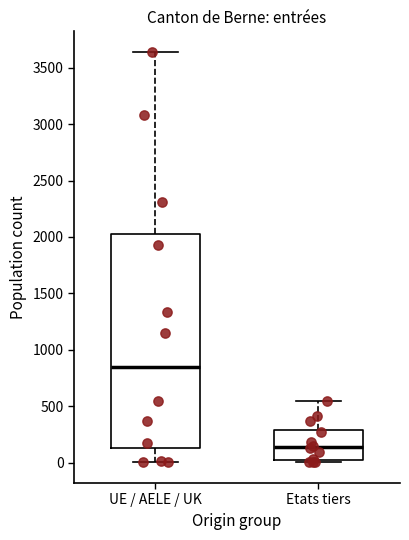

Comparing the boxes themselves (not the whiskers), which one is the tallest?

UE / AELE / UK